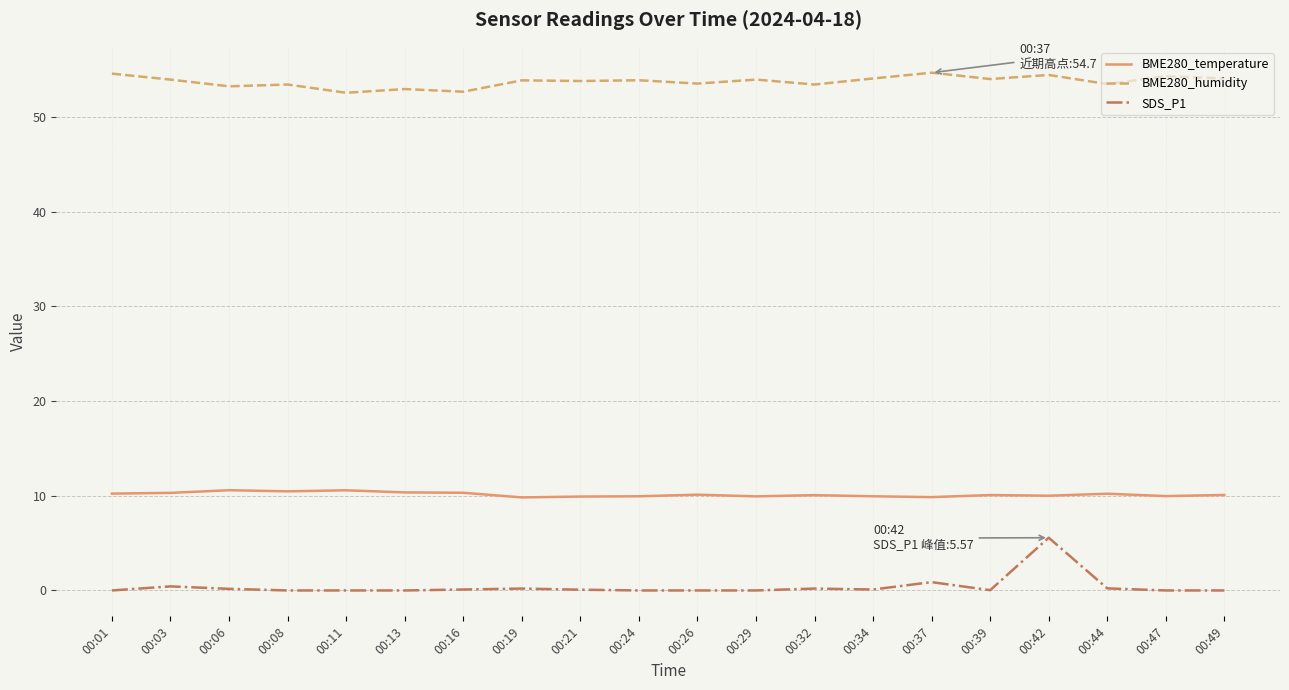

What is the sum of all SDS_P1 values?

8.0